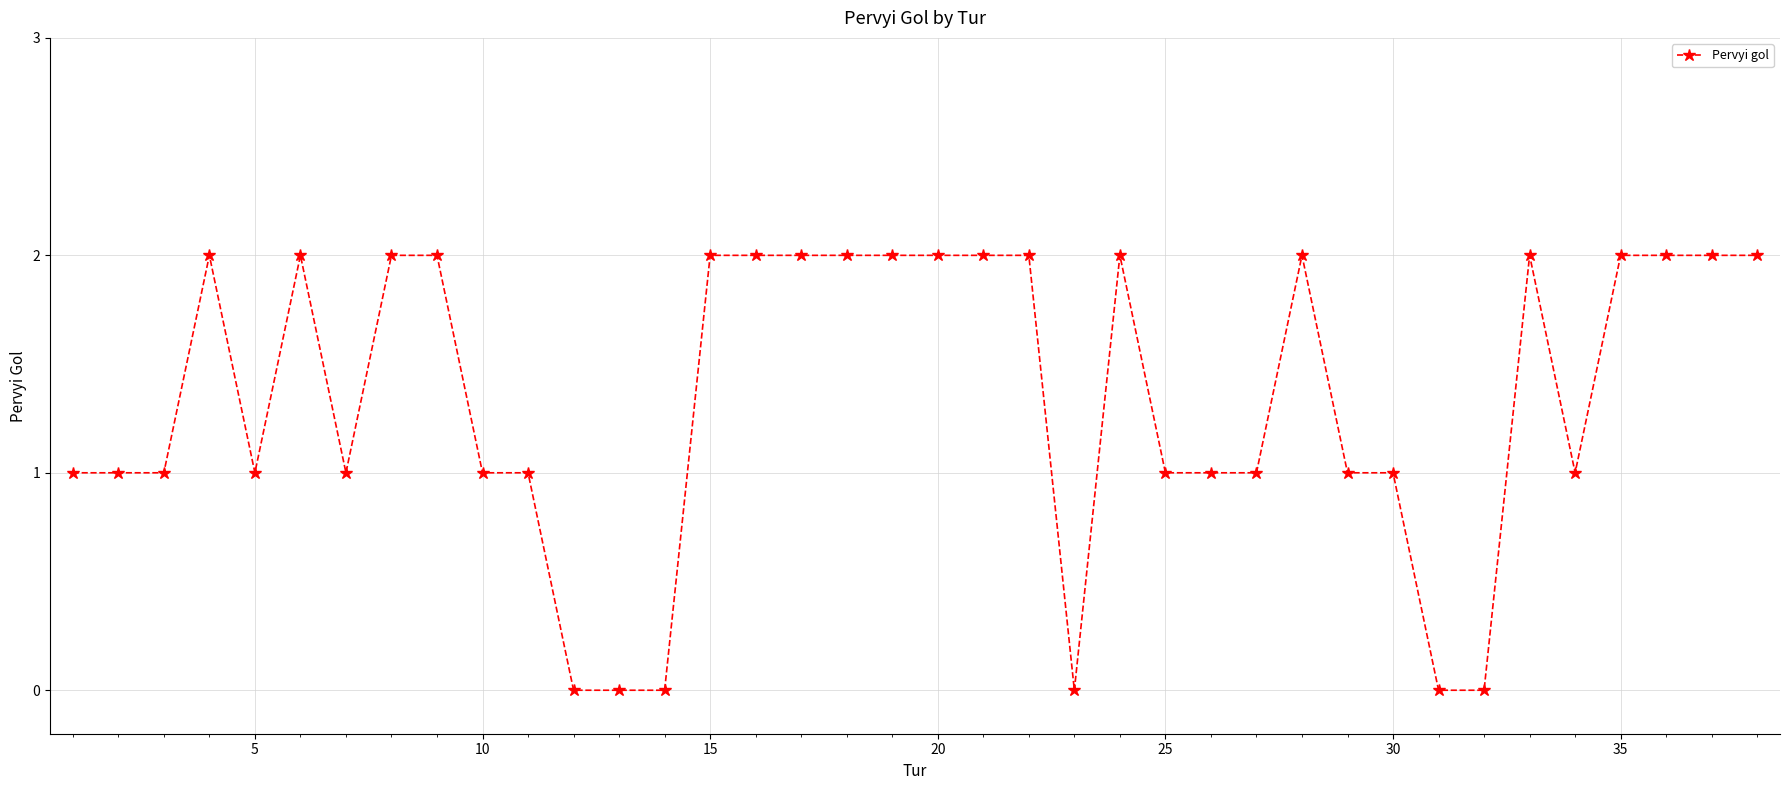

What is the value of the 3rd point from the left?

1